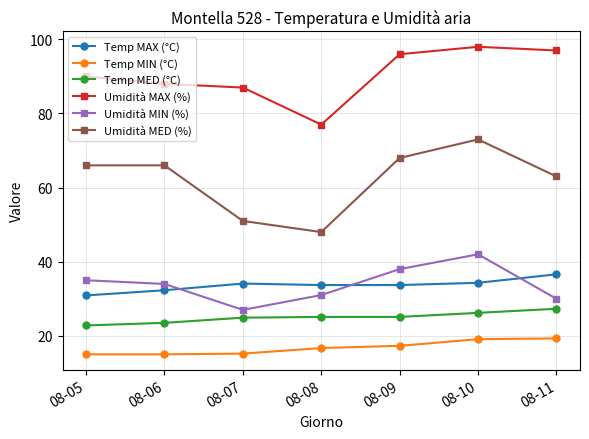

What is the difference between the Temp MAX (°C) values at 08-05 and 08-09?

2.8